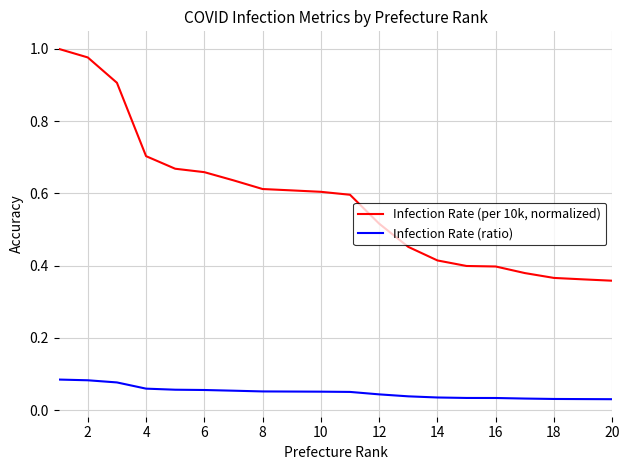

Which series has the largest total across all categories?

Infection Rate (per 10k, normalized)